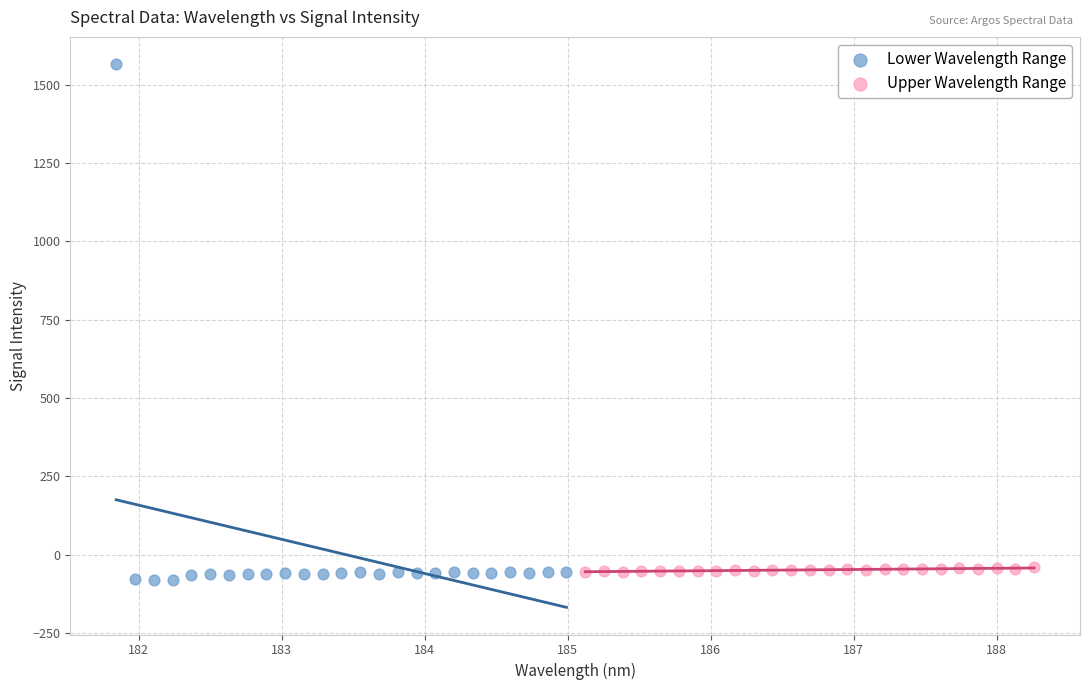

Which series reaches the minimum Y coordinate?

Lower Wavelength Range